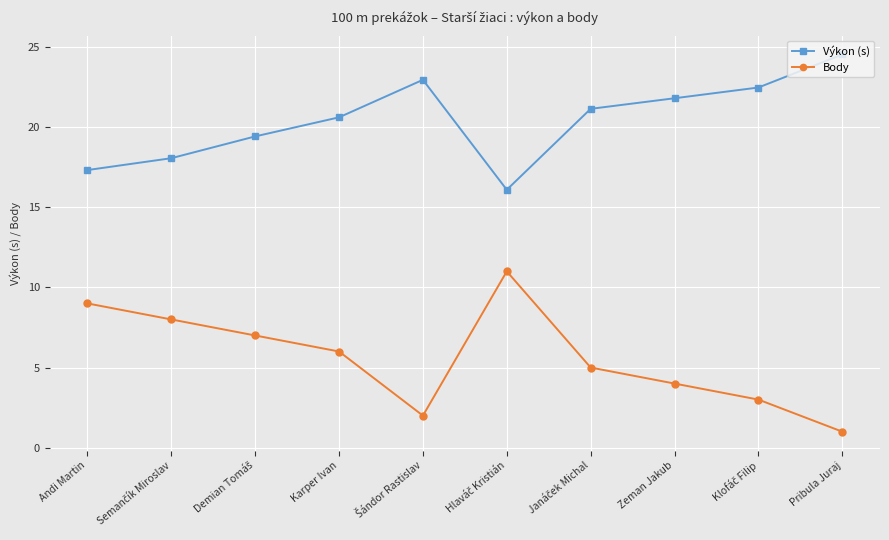

True or false: Body and Výkon (s) cross at least once.

False